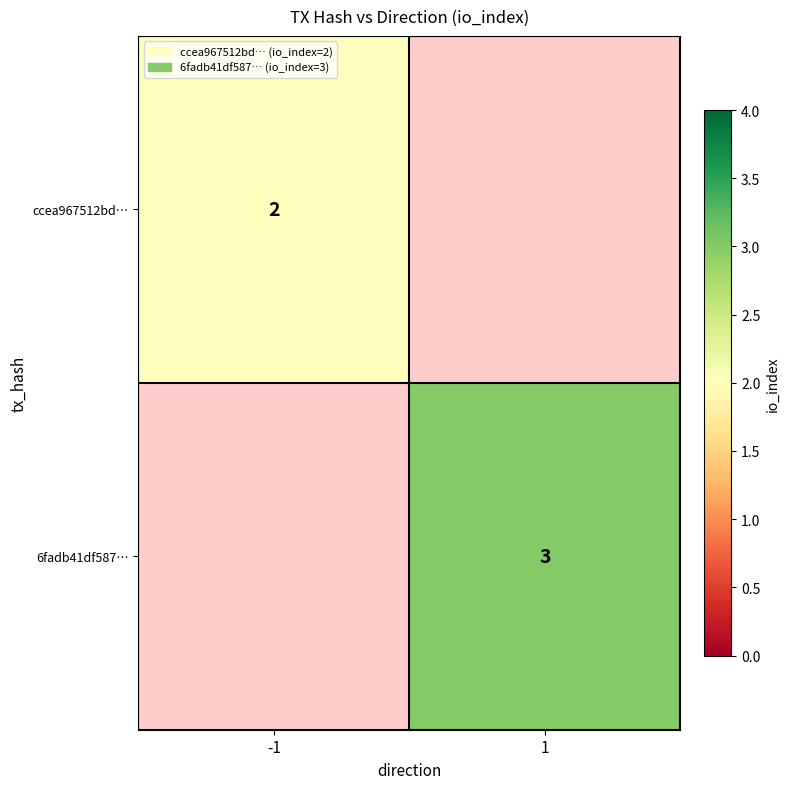

What is the minimum value shown in the chart?

2.0